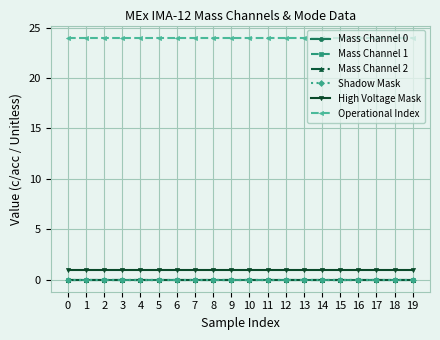

Reading left to right, extract all data points from this chart.

Mass Channel 0: 0=0	1=0	2=0	3=0	4=0	5=0	6=0	7=0	8=0	9=0	10=0	11=0	12=0	13=0	14=0	15=0	16=0	17=0	18=0	19=0
Mass Channel 1: 0=0	1=0	2=0	3=0	4=0	5=0	6=0	7=0	8=0	9=0	10=0	11=0	12=0	13=0	14=0	15=0	16=0	17=0	18=0	19=0
Mass Channel 2: 0=0	1=0	2=0	3=0	4=0	5=0	6=0	7=0	8=0	9=0	10=0	11=0	12=0	13=0	14=0	15=0	16=0	17=0	18=0	19=0
Shadow Mask: 0=0	1=0	2=0	3=0	4=0	5=0	6=0	7=0	8=0	9=0	10=0	11=0	12=0	13=0	14=0	15=0	16=0	17=0	18=0	19=0
High Voltage Mask: 0=1	1=1	2=1	3=1	4=1	5=1	6=1	7=1	8=1	9=1	10=1	11=1	12=1	13=1	14=1	15=1	16=1	17=1	18=1	19=1
Operational Index: 0=24	1=24	2=24	3=24	4=24	5=24	6=24	7=24	8=24	9=24	10=24	11=24	12=24	13=24	14=24	15=24	16=24	17=24	18=24	19=24